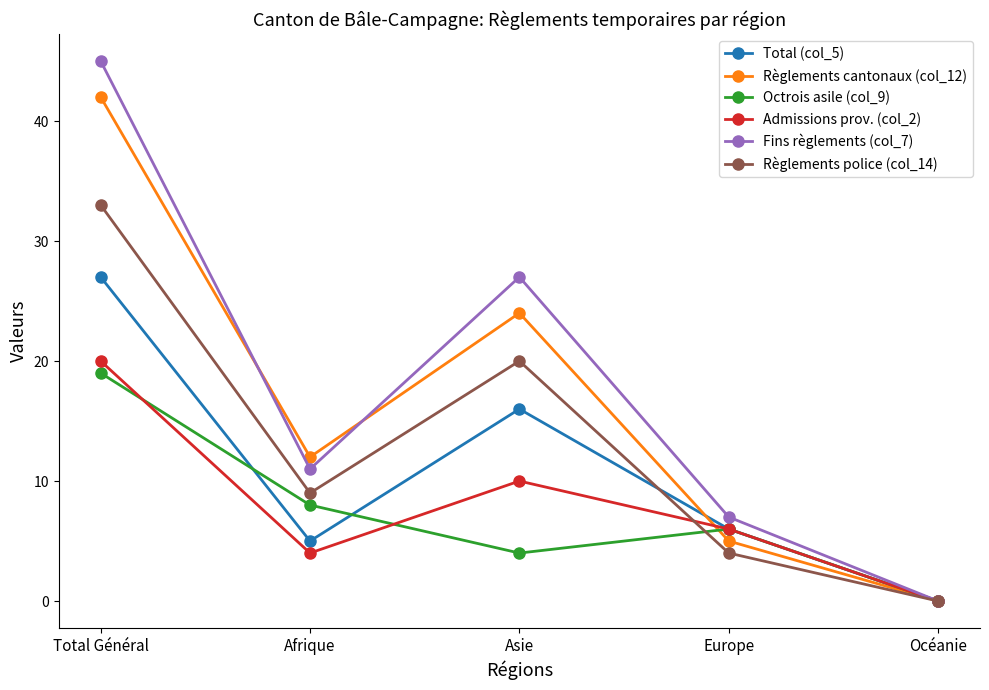

Does the chart have visible grid lines?

No